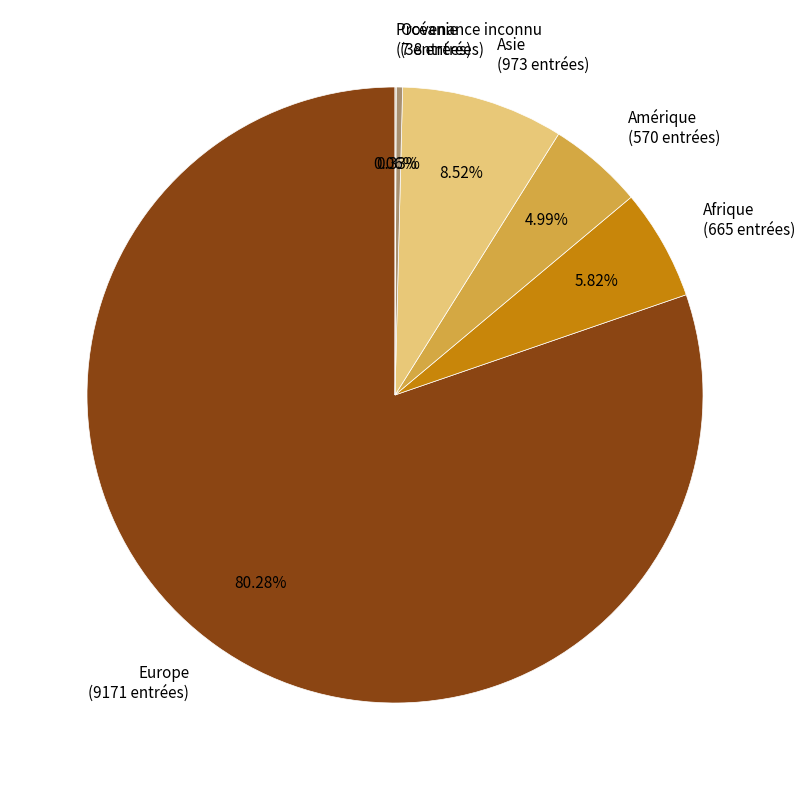

Is the sum of Amérique (570 entrées) and Asie (973 entrées) greater than half?

No